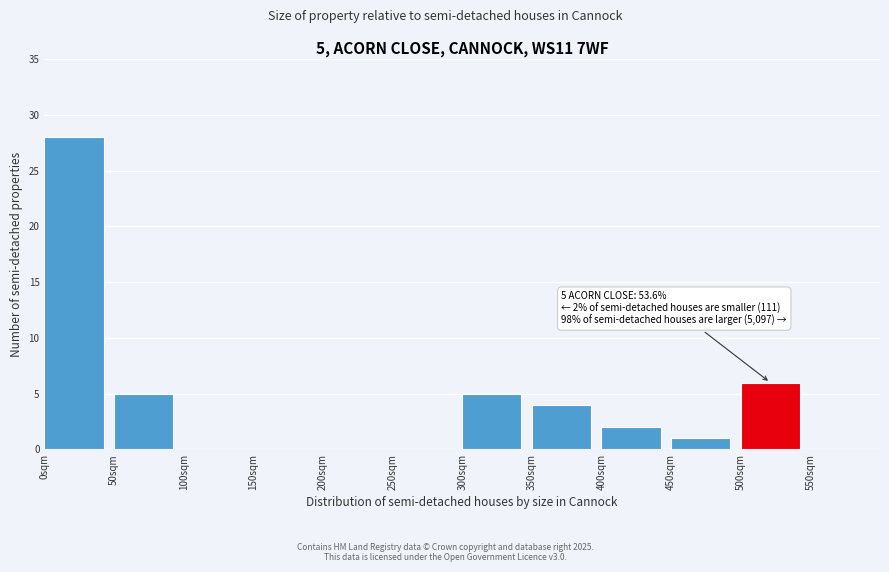

Reading right to left, transcribe all the data shown in this chart.

550sqm=0	500sqm=6	450sqm=1	400sqm=2	350sqm=4	300sqm=5	250sqm=0	200sqm=0	150sqm=0	100sqm=0	50sqm=5	0sqm=28